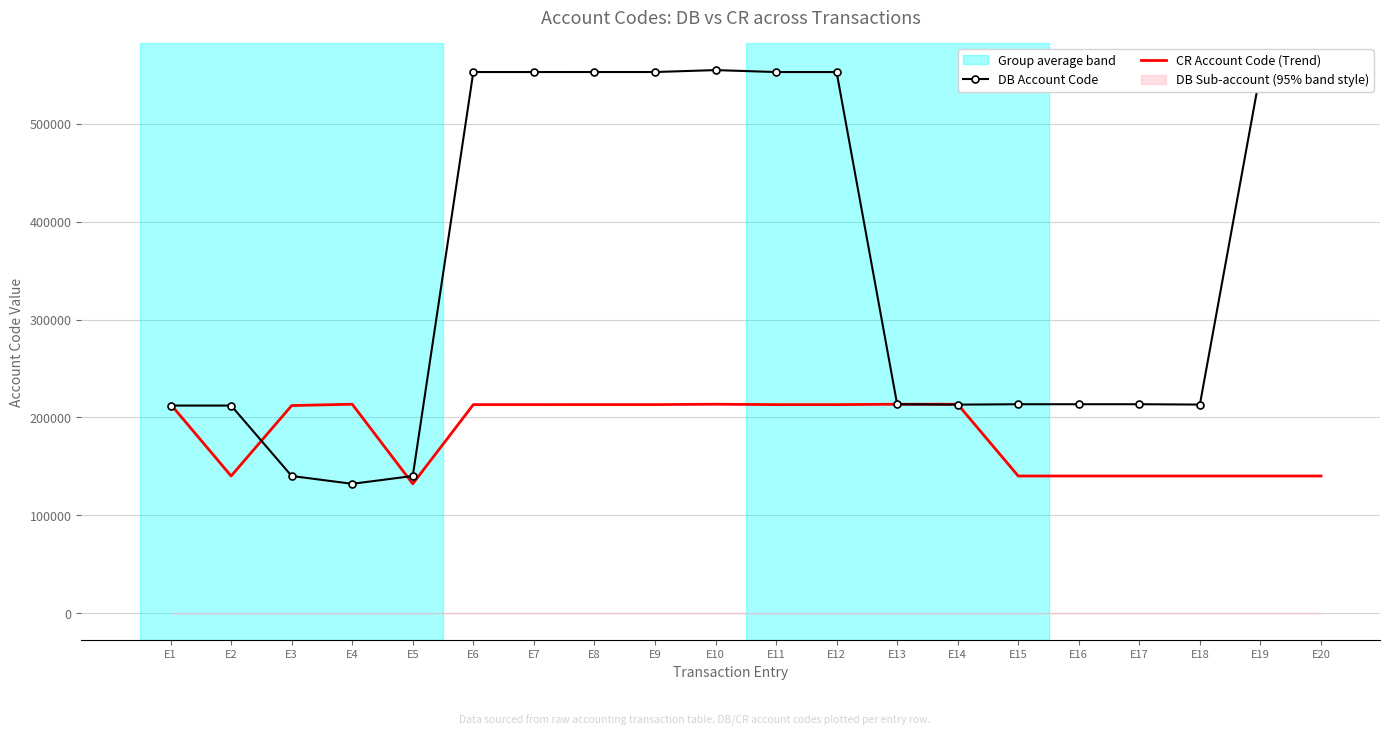

What value does the CR Account Code (Trend) series have at E6, to the nearest 100?

213100